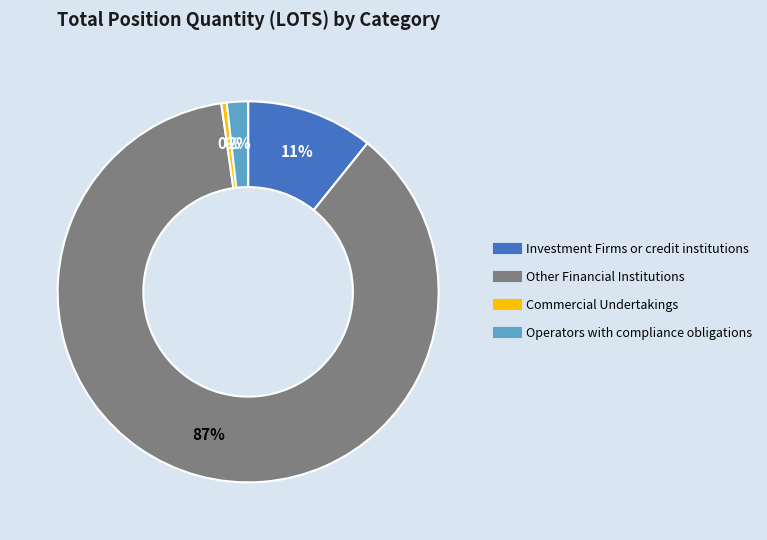

Does any single category account for the majority?

Yes